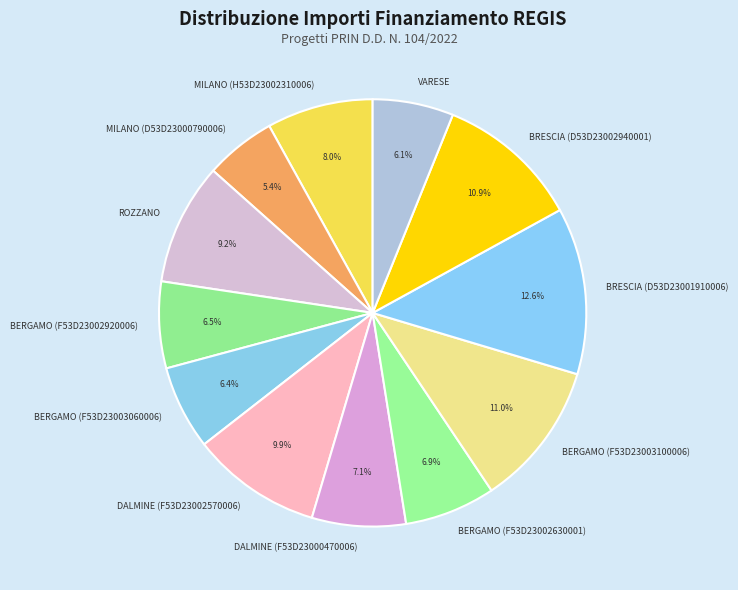

Combined, what portion of the pie is DALMINE (F53D23000470006) and BRESCIA (D53D23001910006)?

19.7%